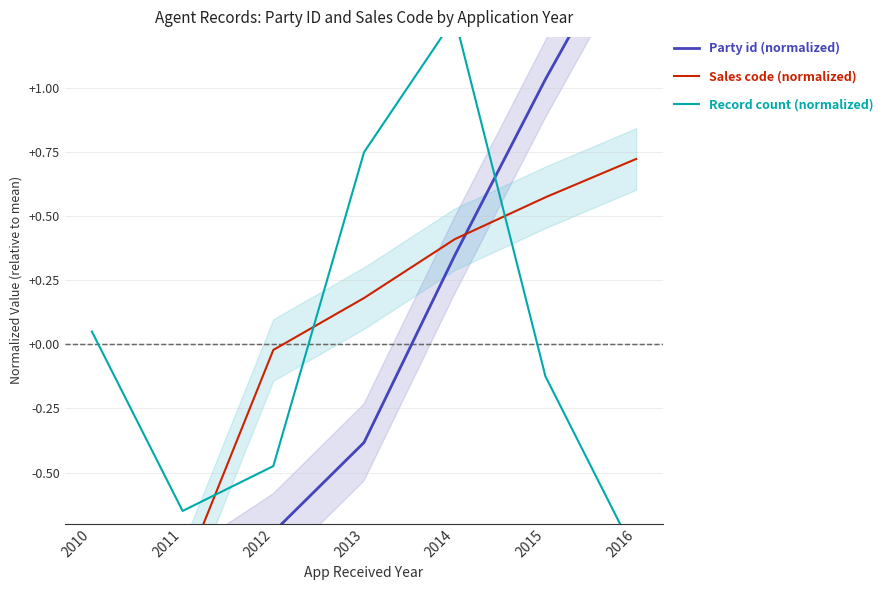

True or false: Party id (normalized) and Sales code (normalized) cross at least once.

True